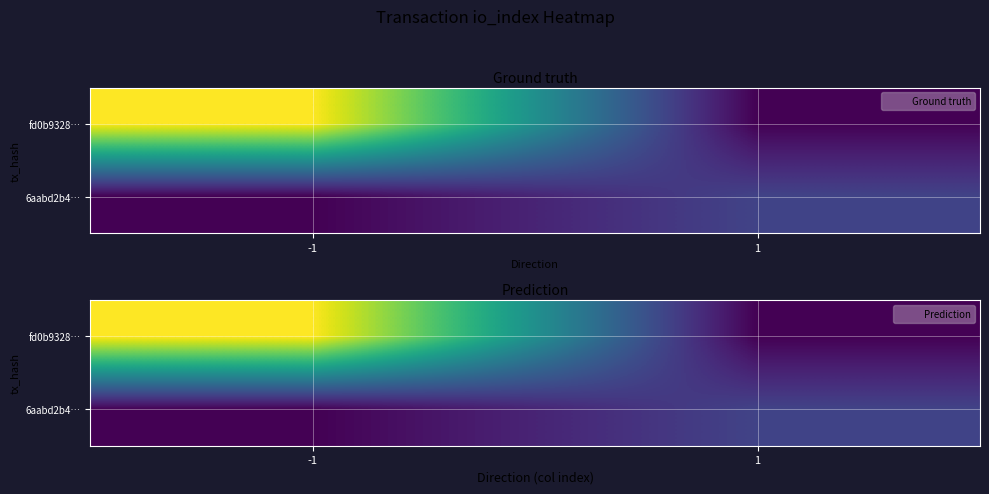

What is the sum of all fd0b9328… values?

20